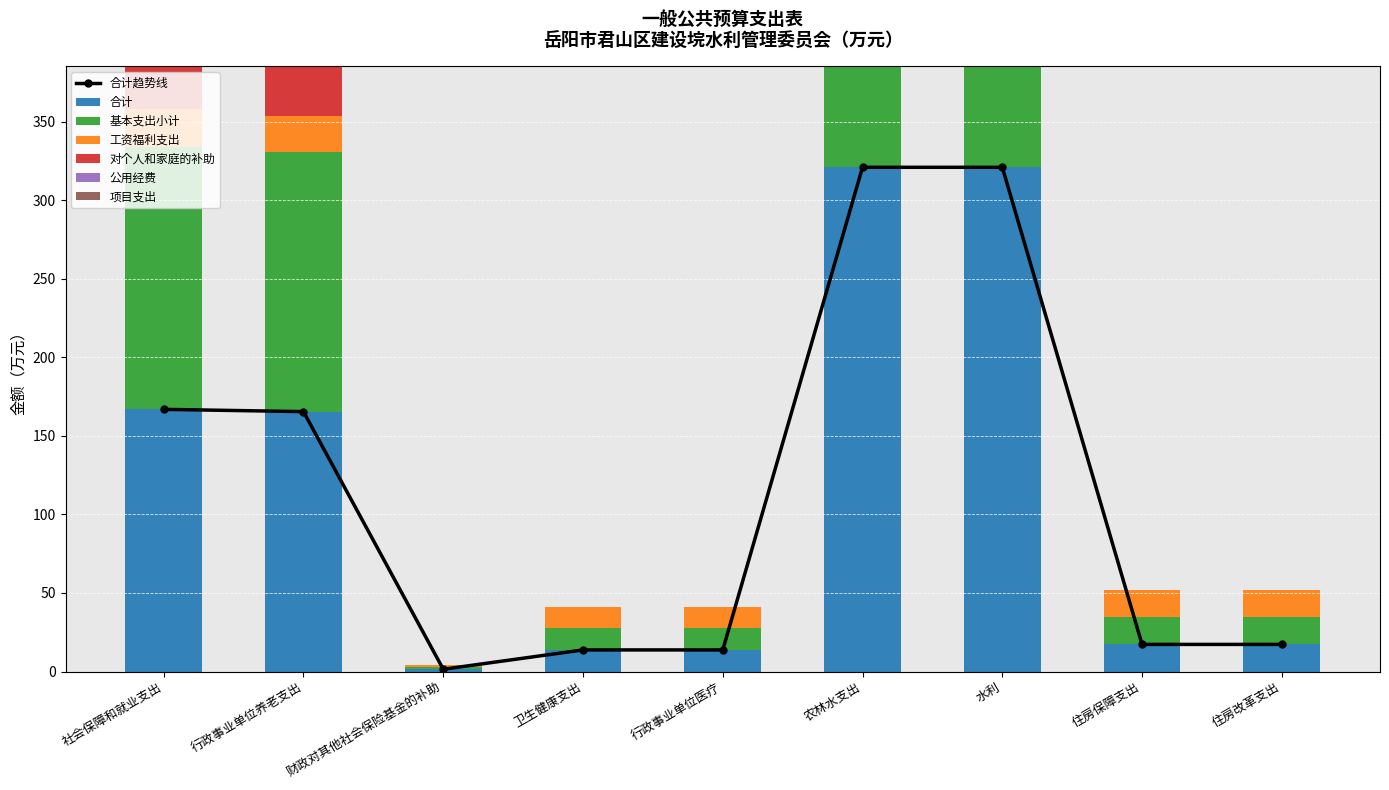

Is it true that 合计 equals 23.6 at 住房保障支出?

False